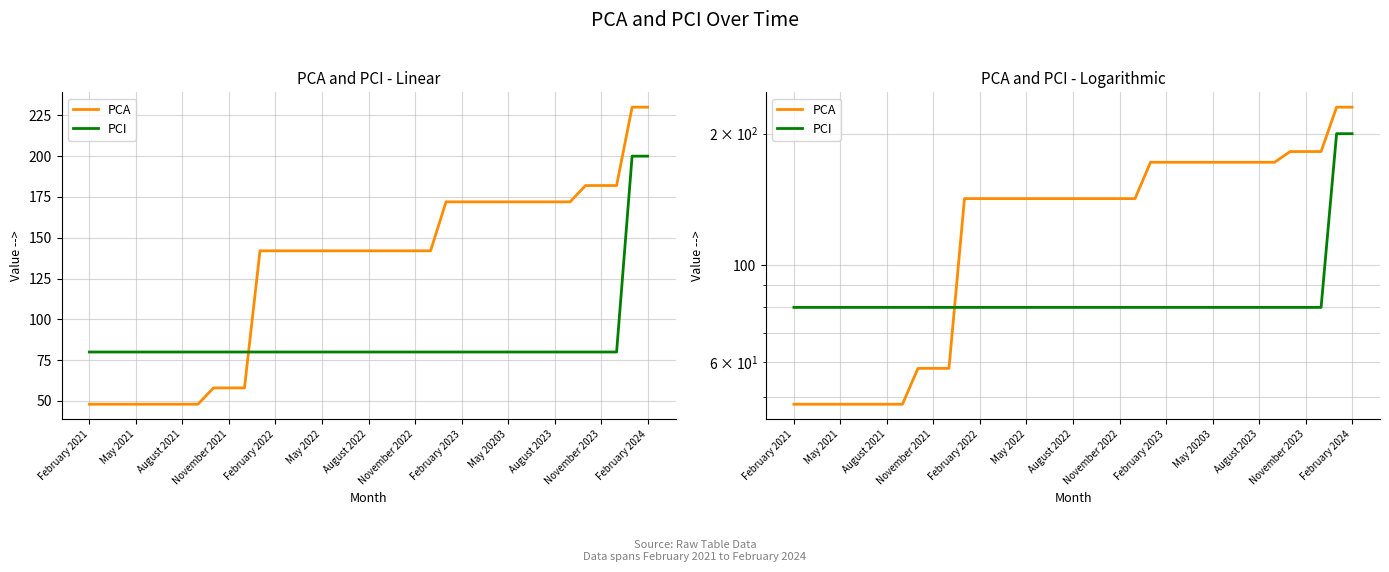

Read the PCI value at November 2023, to the nearest 5.

80